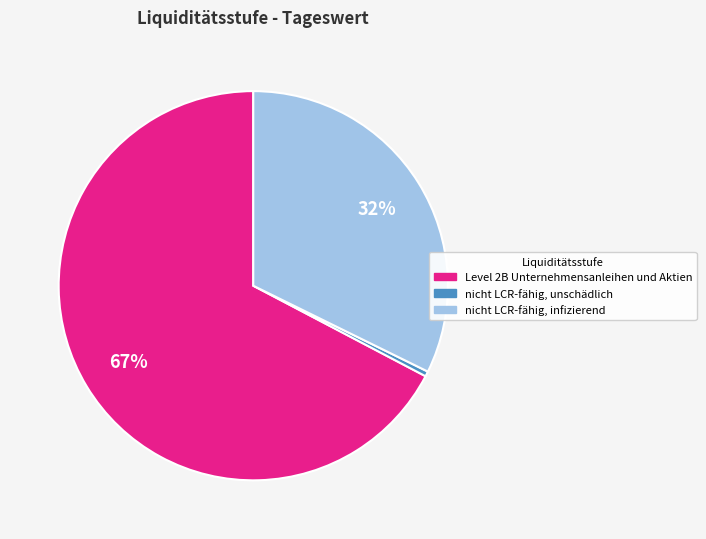

Which category has the biggest portion of the pie?

Level 2B Unternehmensanleihen und Aktien